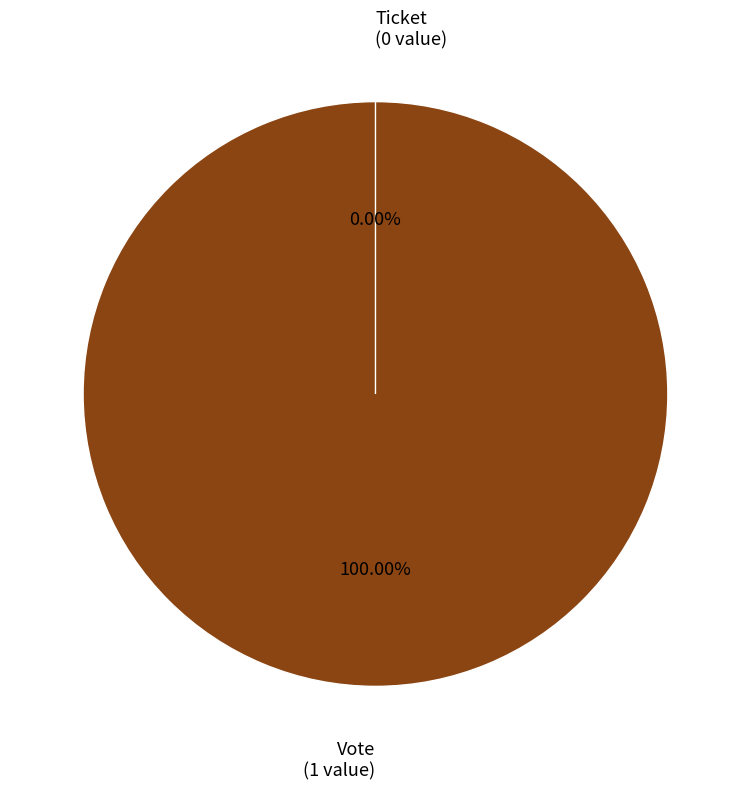

Is Vote the majority of the pie?

Yes